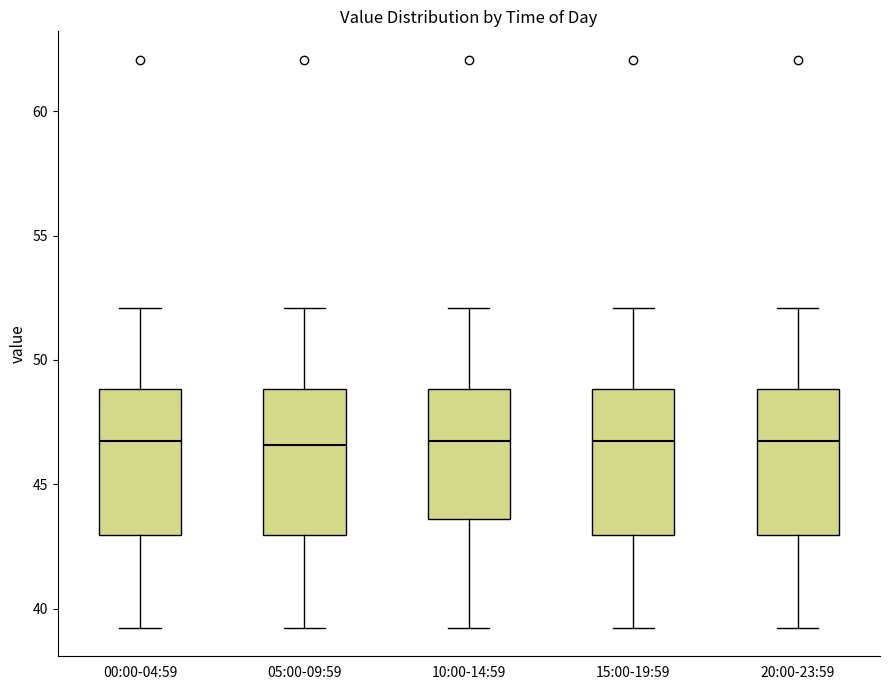

Where does the median line of the box for 00:00-04:59 sit on the y-axis? The values are not printed on the chart, so give them approximately, as read against the axis.

46.5